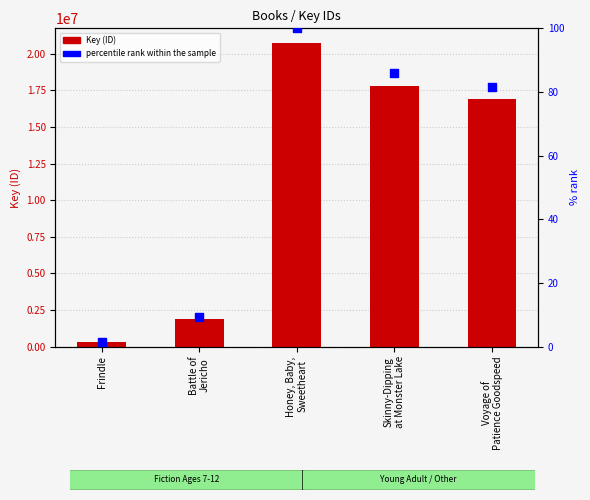

Which series has the widest spread of Y values?

Key (ID)